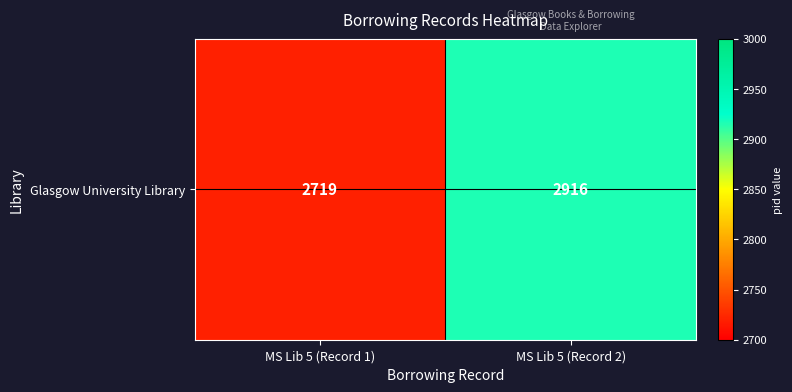

List the labels in order of value, smallest first.

MS Lib 5 (Record 1), MS Lib 5 (Record 2)